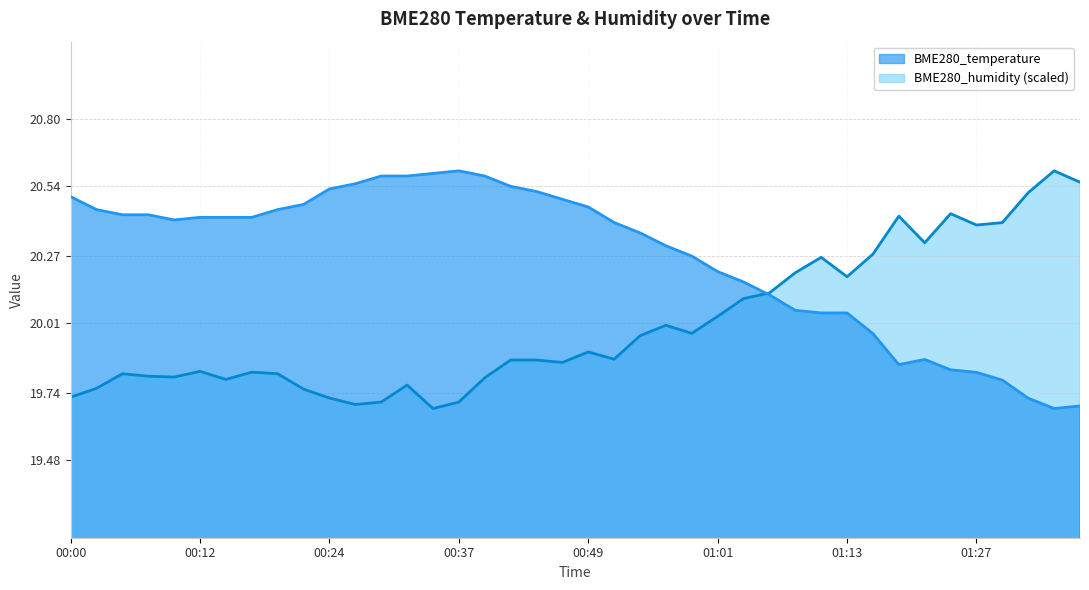

Reading right to left, transcribe all the data shown in this chart.

BME280_temperature: 19.7	19.7	19.7	19.8	19.8	19.8	19.9	19.9	20.0	20.1	20.1	20.1	20.1	20.2	20.2	20.3	20.3	20.4	20.4	20.5	20.5	20.5	20.5	20.6	20.6	20.6	20.6	20.6	20.6	20.5	20.5	20.4	20.4	20.4	20.4	20.4	20.4	20.4	20.4	20.5
BME280_humidity: 20.6	20.6	20.5	20.4	20.4	20.4	20.3	20.4	20.3	20.2	20.3	20.2	20.1	20.1	20.0	20.0	20.0	20.0	19.9	19.9	19.9	19.9	19.9	19.8	19.7	19.7	19.8	19.7	19.7	19.7	19.8	19.8	19.8	19.8	19.8	19.8	19.8	19.8	19.8	19.7